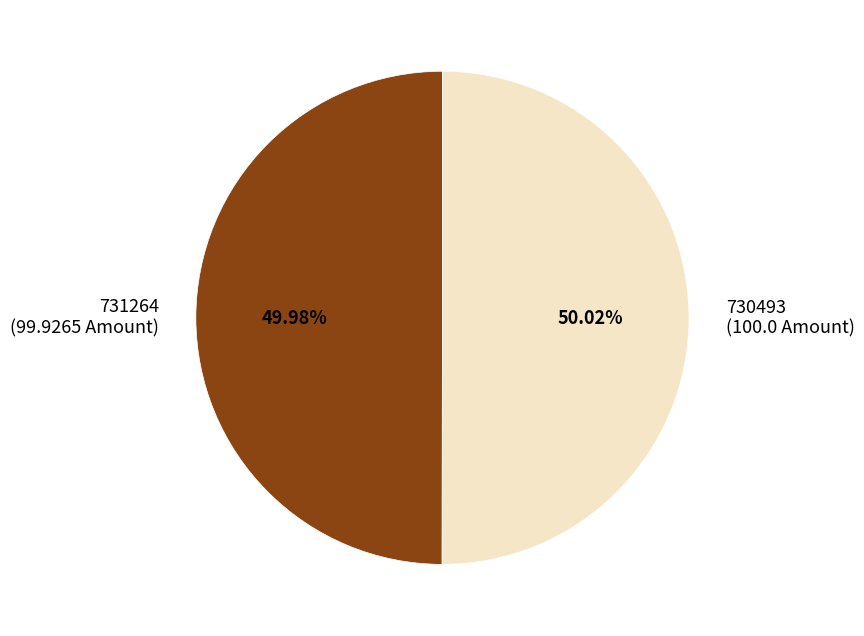

To the nearest percent, what percentage of the pie is 731264?

50%